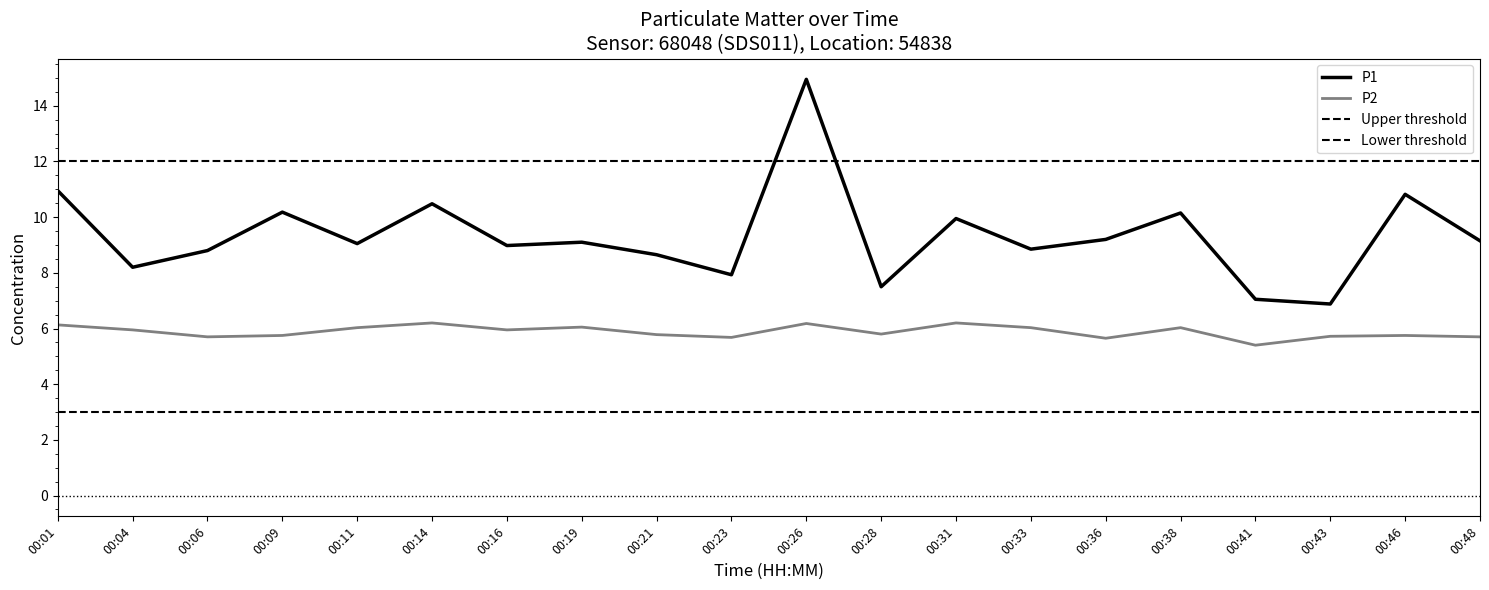

True or false: P1 and P2 cross at least once.

False